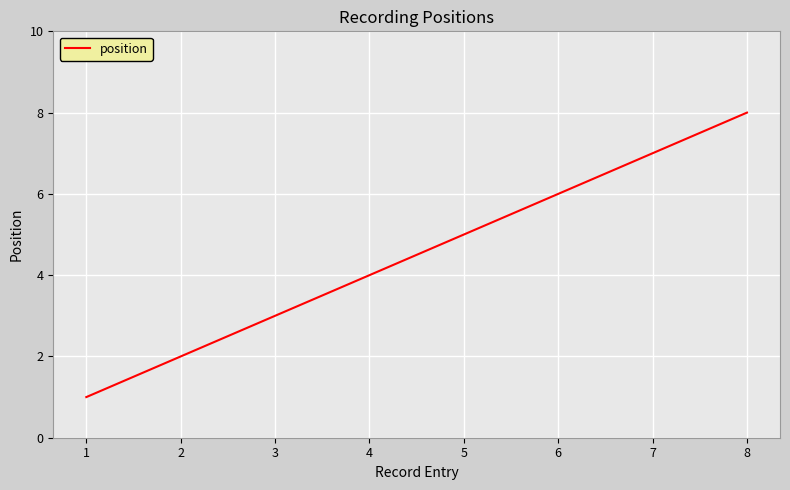

List the labels in order of value, smallest first.

1, 2, 3, 4, 5, 6, 7, 8